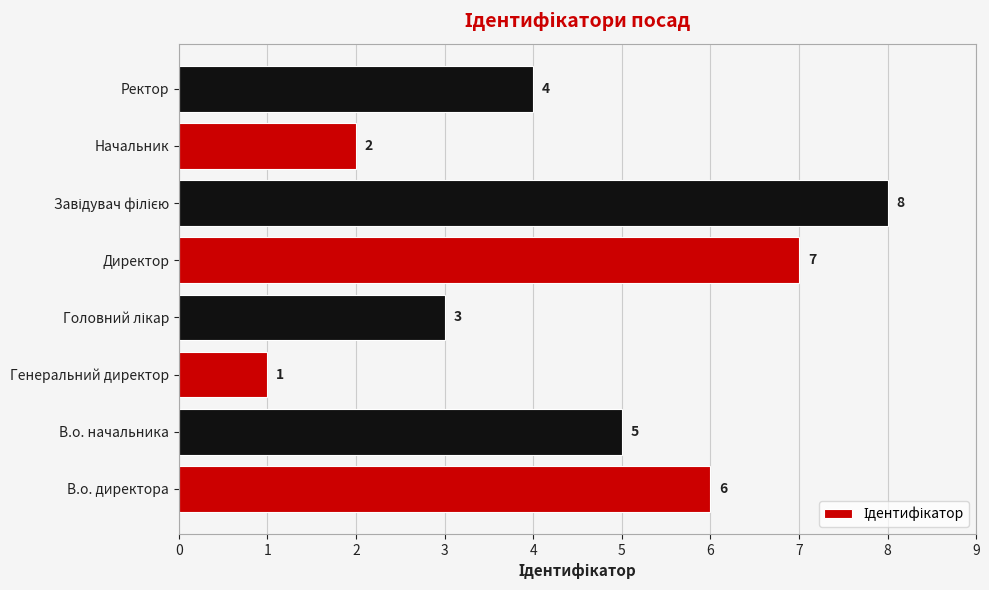

Reading top to bottom, list all the values displayed in this chart.

4	2	8	7	3	1	5	6